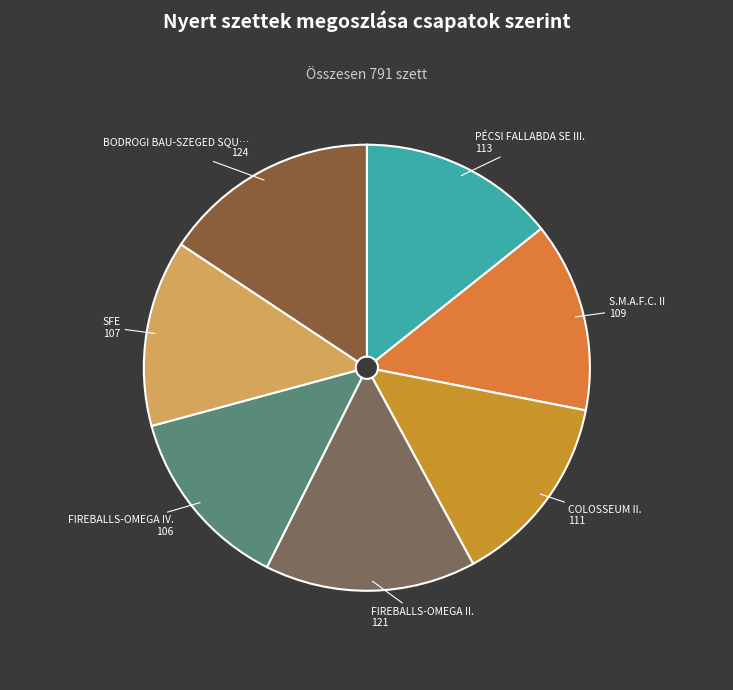

How many slices are in this pie chart?

7